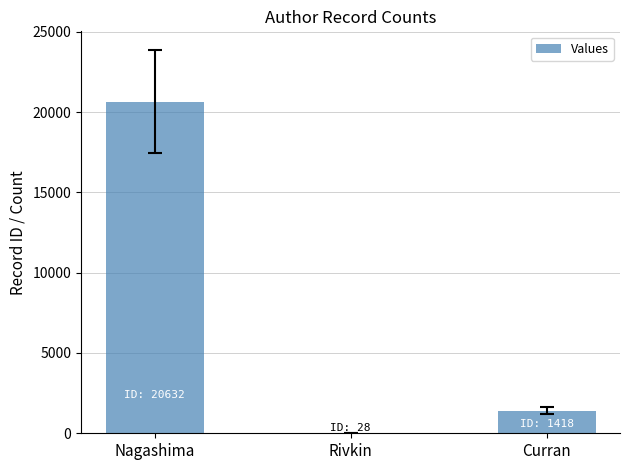

Are the bars horizontal?

No